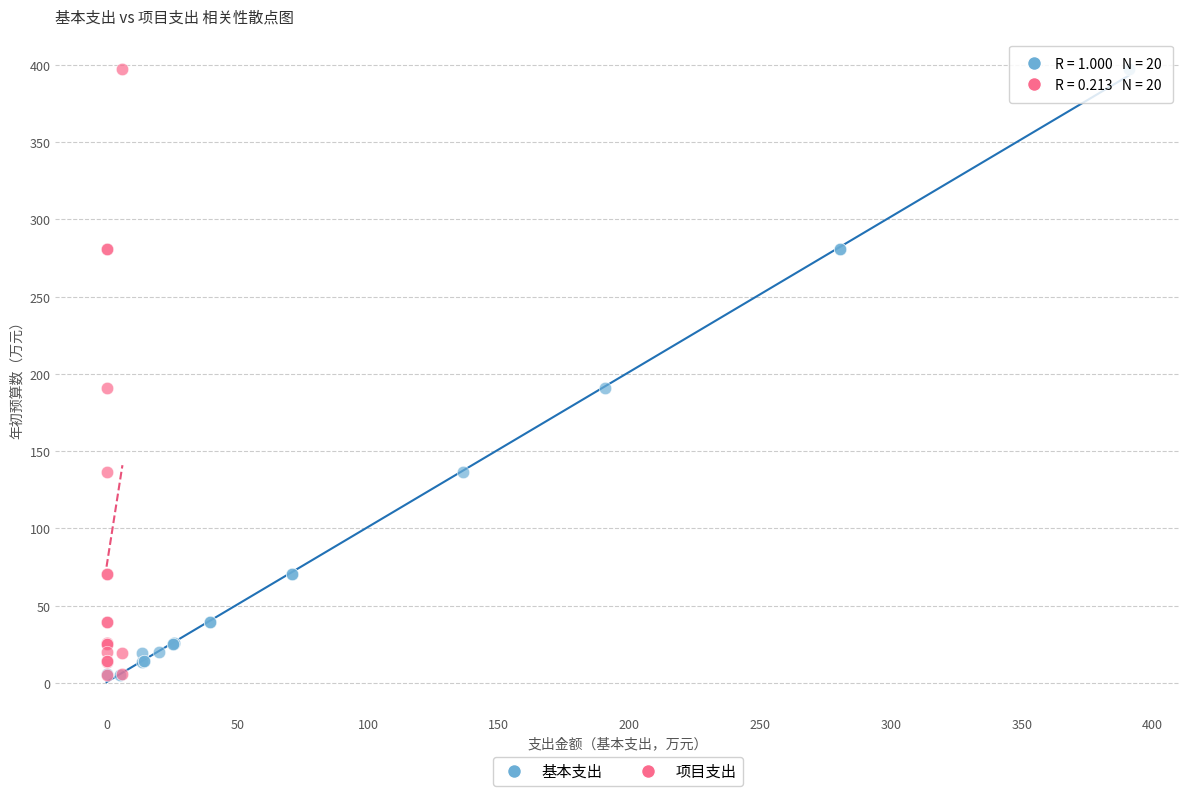

What are all the series names shown in the legend?

基本支出, 项目支出